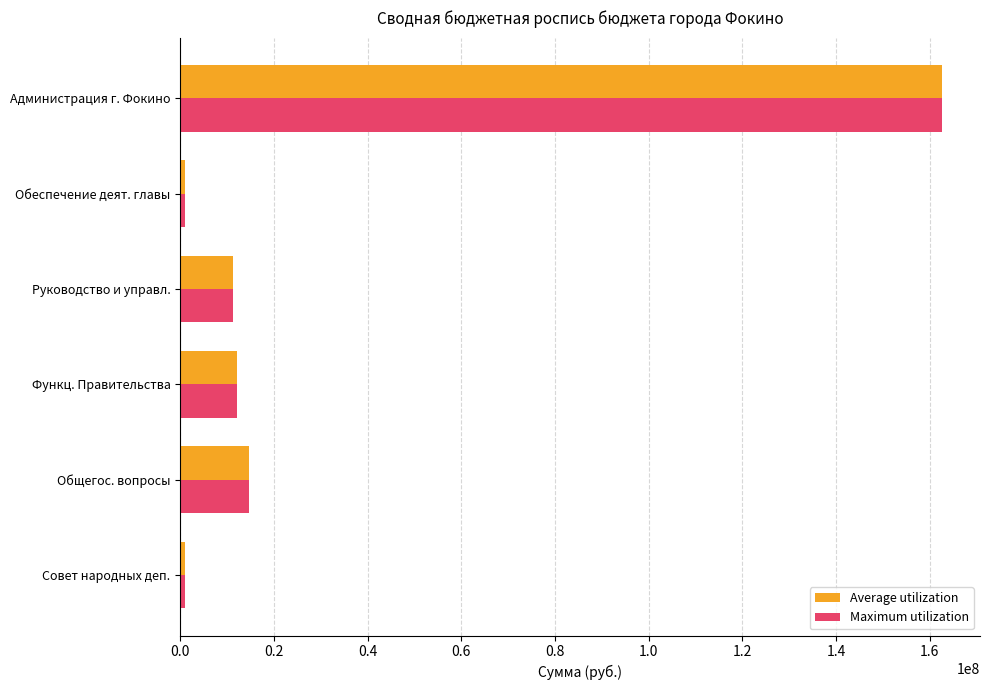

What is the total value across all series at Администрация г. Фокино?

325172489.7